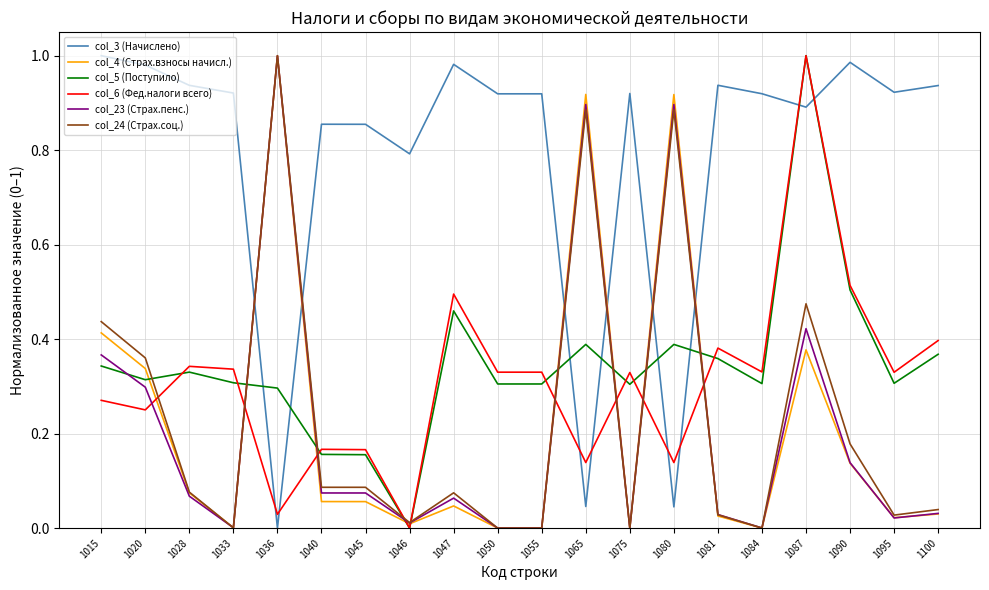

True or false: col_6 (Фед.налоги всего) has a value of 0.2 at 1065.

False